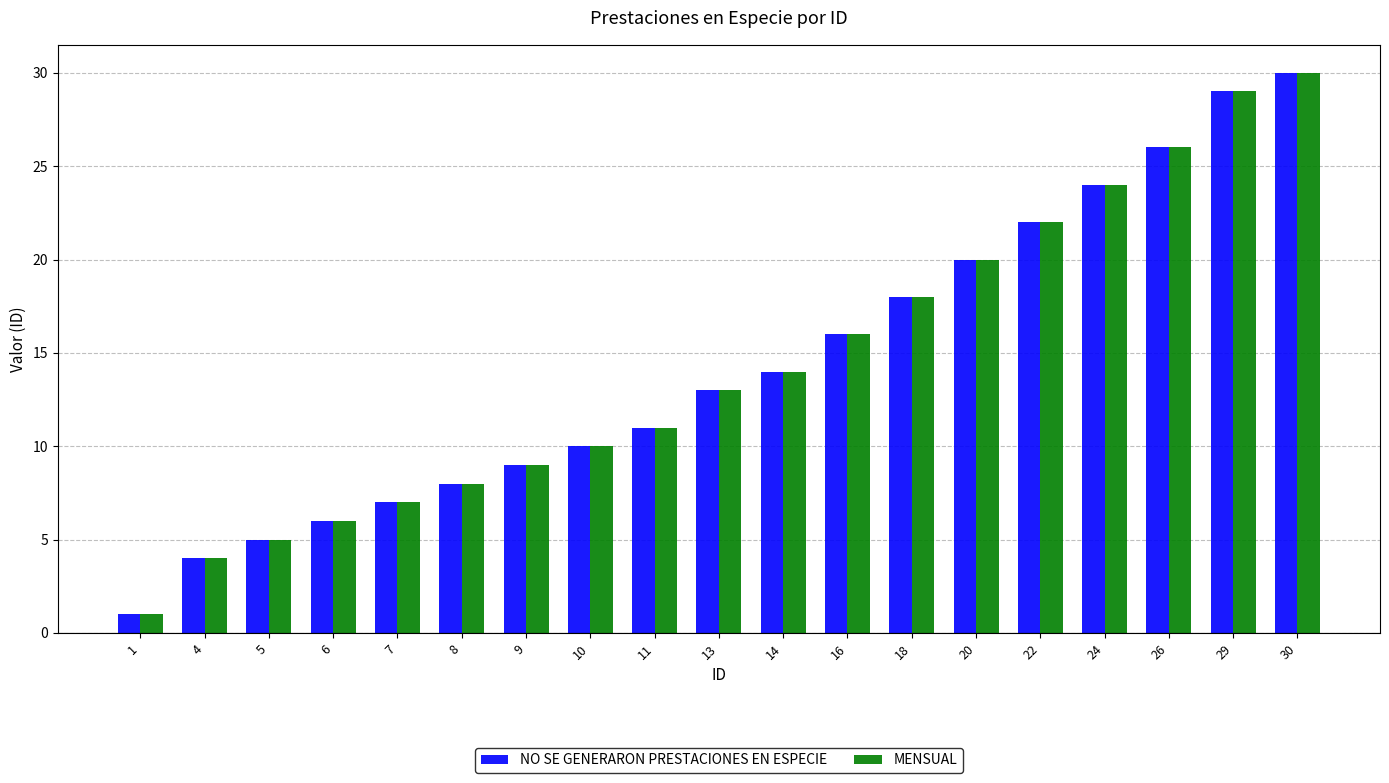

What is the difference between the maximum and minimum values in the NO SE GENERARON PRESTACIONES EN ESPECIE series?

29